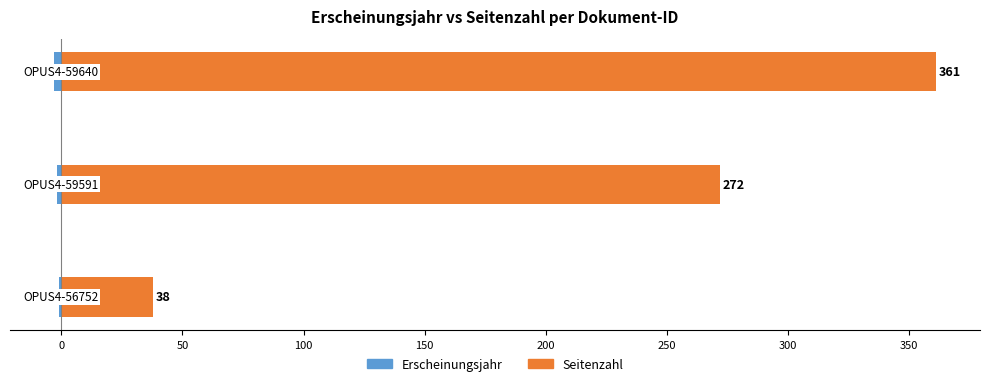

At how many categories does at least one series exceed 212?

2